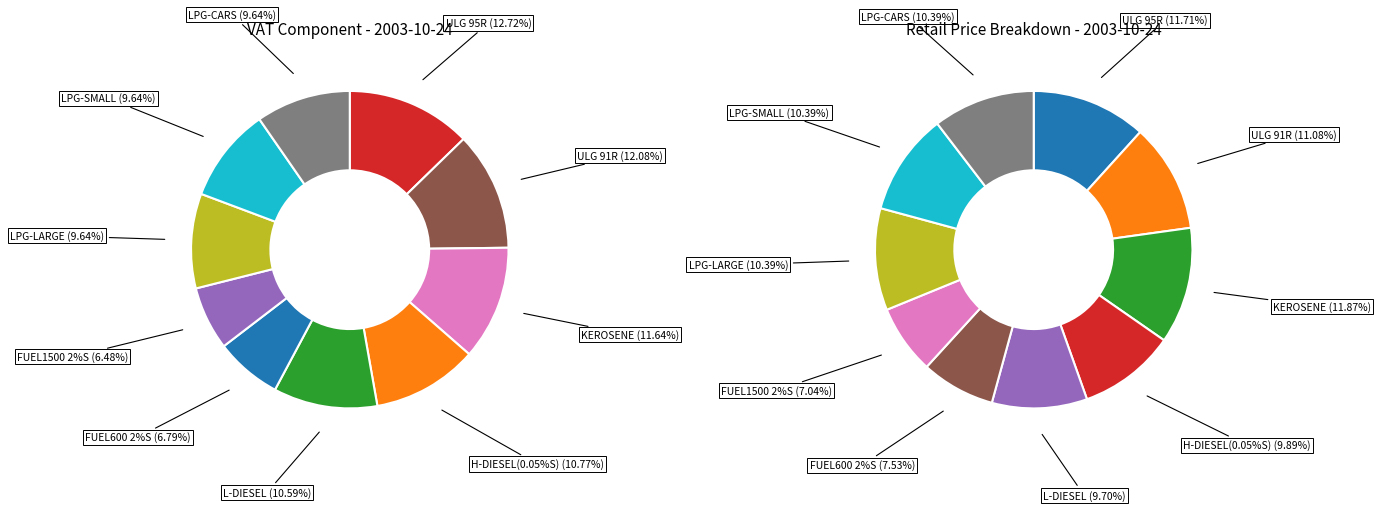

To the nearest percent, what portion does ULG 91R represent?

12%